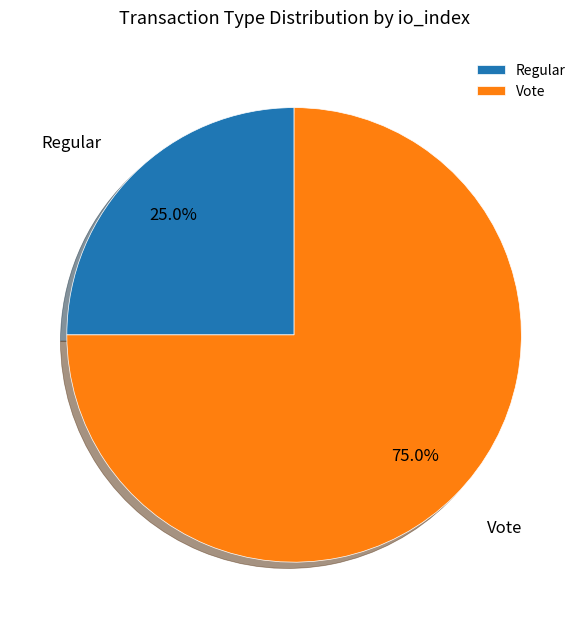

Which has a higher value, Regular or Vote?

Vote